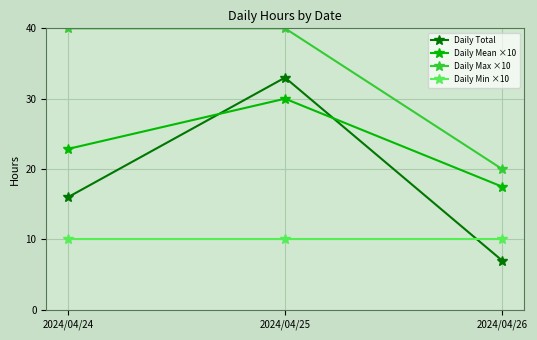

What is the average value of the Daily Mean ×10 series?

23.5